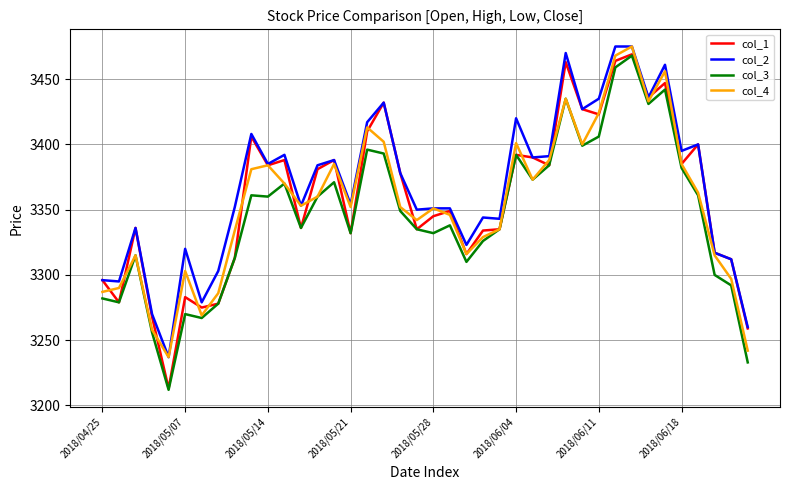

What is the maximum value shown in the chart?

3475